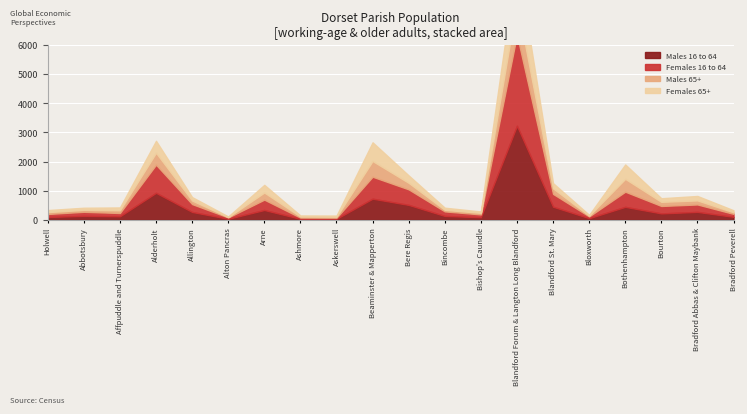

What is the value of the Males 65+ point at the 7th from the left?

245